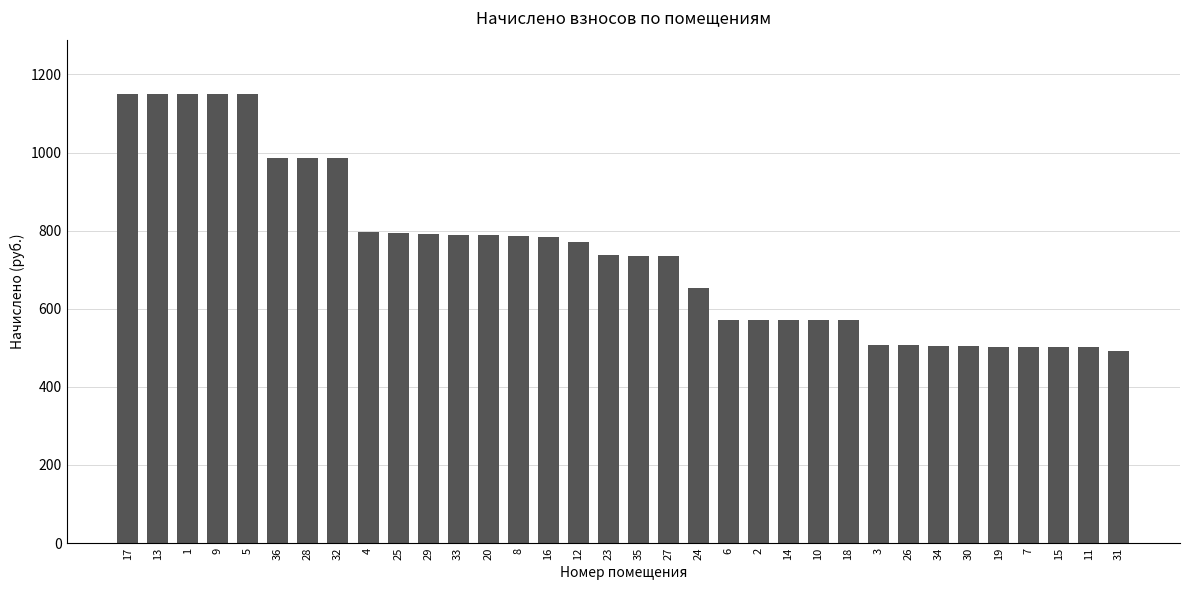

At which label does the data first exceed 737?

17